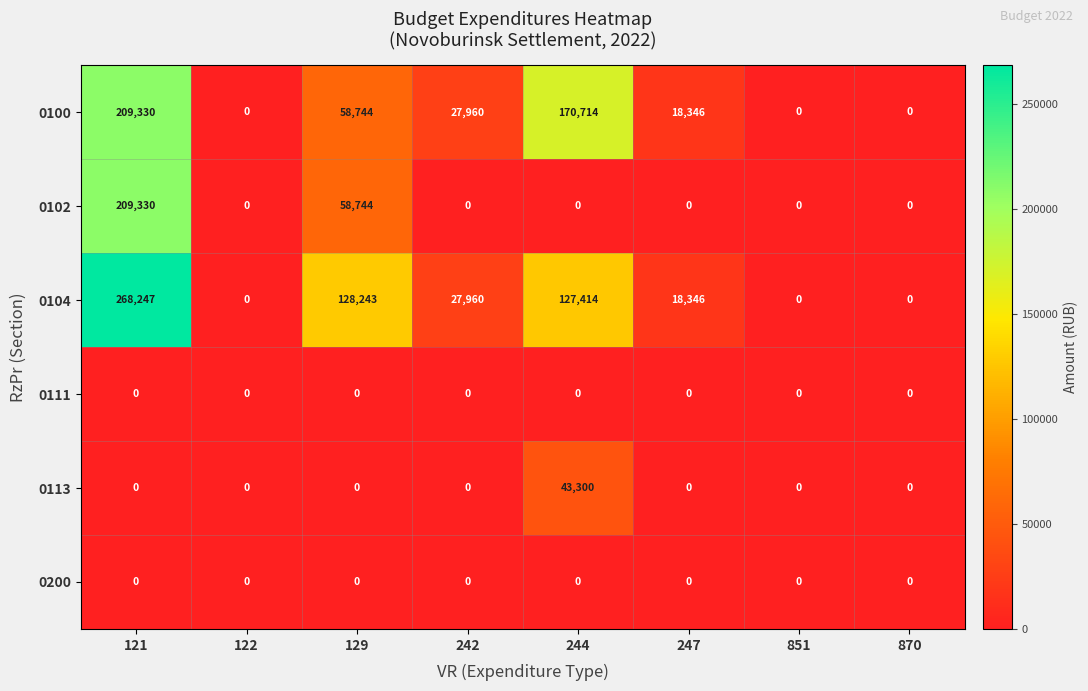

At which category is the sum across all series the highest?

121